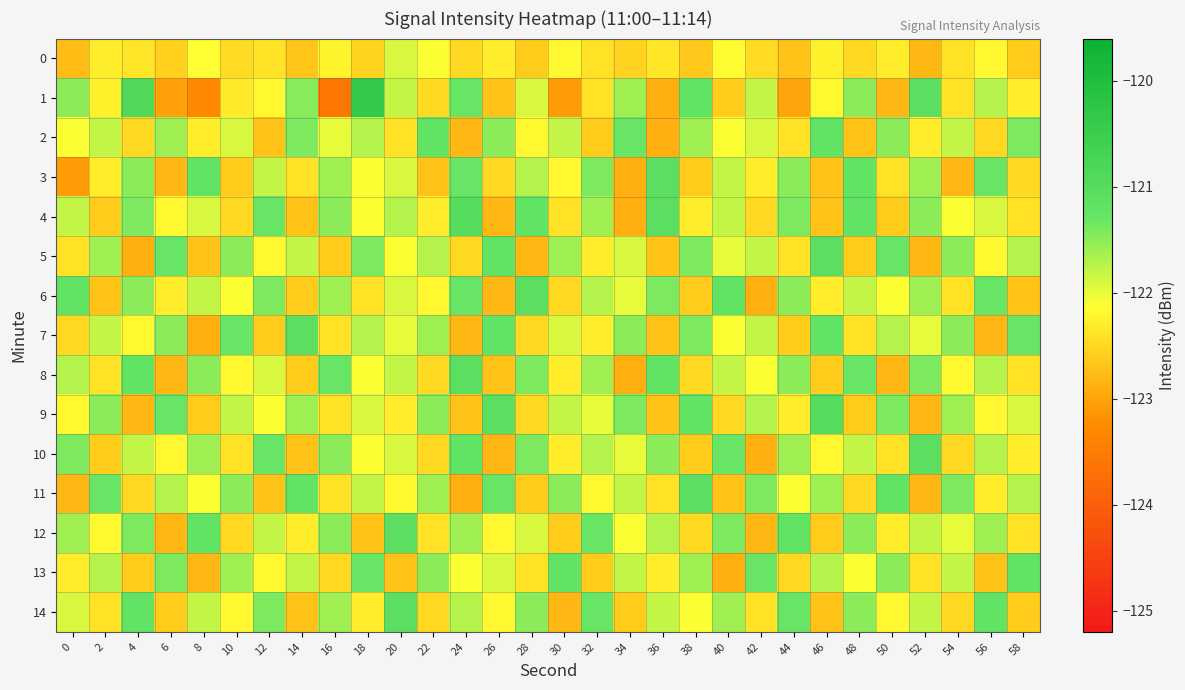

Reading left to right, transcribe all the data shown in this chart.

0: 0=-122.8	2=-122.3	4=-122.4	6=-122.6	8=-122.1	10=-122.5	12=-122.4	14=-122.7	16=-122.2	18=-122.5	20=-121.9	22=-122.1	24=-122.5	26=-122.3	28=-122.6	30=-122.2	32=-122.4	34=-122.5	36=-122.3	38=-122.7	40=-122.2	42=-122.5	44=-122.7	46=-122.2	48=-122.5	50=-122.3	52=-122.8	54=-122.4	56=-122.2	58=-122.6
1: 0=-121.5	2=-122.2	4=-120.9	6=-123.0	8=-123.3	10=-122.3	12=-122.2	14=-121.5	16=-123.6	18=-120.4	20=-121.8	22=-122.5	24=-121.3	26=-122.7	28=-121.9	30=-123.1	32=-122.4	34=-121.6	36=-122.9	38=-121.2	40=-122.6	42=-121.8	44=-123.0	46=-122.2	48=-121.5	50=-122.8	52=-121.1	54=-122.4	56=-121.7	58=-122.3
2: 0=-122.1	2=-121.8	4=-122.5	6=-121.6	8=-122.3	10=-121.9	12=-122.7	14=-121.4	16=-122.0	18=-121.7	20=-122.4	22=-121.2	24=-122.8	26=-121.5	28=-122.2	30=-121.8	32=-122.6	34=-121.3	36=-122.9	38=-121.6	40=-122.1	42=-121.9	44=-122.4	46=-121.2	48=-122.7	50=-121.5	52=-122.3	54=-121.8	56=-122.5	58=-121.4
3: 0=-123.1	2=-122.3	4=-121.5	6=-122.8	8=-121.2	10=-122.6	12=-121.8	14=-122.4	16=-121.6	18=-122.1	20=-121.9	22=-122.7	24=-121.3	26=-122.5	28=-121.7	30=-122.2	32=-121.4	34=-122.9	36=-121.1	38=-122.6	40=-121.8	42=-122.3	44=-121.5	46=-122.7	48=-121.2	50=-122.4	52=-121.6	54=-122.8	56=-121.3	58=-122.5
4: 0=-121.8	2=-122.6	4=-121.4	6=-122.2	8=-121.9	10=-122.5	12=-121.3	14=-122.7	16=-121.5	18=-122.1	20=-121.7	22=-122.3	24=-121.0	26=-122.8	28=-121.2	30=-122.4	32=-121.6	34=-122.9	36=-121.1	38=-122.3	40=-121.8	42=-122.5	44=-121.4	46=-122.7	48=-121.2	50=-122.6	52=-121.5	54=-122.1	56=-121.9	58=-122.4
5: 0=-122.4	2=-121.6	4=-122.9	6=-121.3	8=-122.7	10=-121.5	12=-122.2	14=-121.8	16=-122.6	18=-121.4	20=-122.1	22=-121.7	24=-122.5	26=-121.2	28=-122.8	30=-121.6	32=-122.3	34=-121.9	36=-122.7	38=-121.4	40=-122.0	42=-121.8	44=-122.4	46=-121.1	48=-122.6	50=-121.3	52=-122.8	54=-121.5	56=-122.2	58=-121.7
6: 0=-121.2	2=-122.7	4=-121.5	6=-122.3	8=-121.8	10=-122.1	12=-121.4	14=-122.6	16=-121.6	18=-122.4	20=-121.9	22=-122.2	24=-121.3	26=-122.8	28=-121.1	30=-122.5	32=-121.7	34=-122.0	36=-121.4	38=-122.6	40=-121.2	42=-122.9	44=-121.5	46=-122.3	48=-121.8	50=-122.1	52=-121.6	54=-122.4	56=-121.3	58=-122.7
7: 0=-122.5	2=-121.8	4=-122.2	6=-121.5	8=-122.9	10=-121.3	12=-122.6	14=-121.1	16=-122.4	18=-121.7	20=-122.0	22=-121.6	24=-122.8	26=-121.2	28=-122.5	30=-121.9	32=-122.3	34=-121.5	36=-122.7	38=-121.4	40=-122.1	42=-121.8	44=-122.6	46=-121.2	48=-122.4	50=-121.7	52=-122.0	54=-121.5	56=-122.8	58=-121.3
8: 0=-121.7	2=-122.4	4=-121.2	6=-122.8	8=-121.5	10=-122.2	12=-121.9	14=-122.6	16=-121.3	18=-122.1	20=-121.8	22=-122.5	24=-121.1	26=-122.7	28=-121.4	30=-122.3	32=-121.6	34=-122.9	36=-121.2	38=-122.5	40=-121.8	42=-122.1	44=-121.5	46=-122.6	48=-121.3	50=-122.8	52=-121.4	54=-122.2	56=-121.7	58=-122.4
9: 0=-122.2	2=-121.5	4=-122.8	6=-121.3	8=-122.6	10=-121.8	12=-122.1	14=-121.6	16=-122.4	18=-121.9	20=-122.3	22=-121.5	24=-122.7	26=-121.1	28=-122.5	30=-121.8	32=-122.0	34=-121.4	36=-122.7	38=-121.2	40=-122.5	42=-121.7	44=-122.3	46=-121.0	48=-122.6	50=-121.4	52=-122.8	54=-121.6	56=-122.2	58=-121.9
10: 0=-121.4	2=-122.6	4=-121.8	6=-122.2	8=-121.6	10=-122.4	12=-121.3	14=-122.7	16=-121.5	18=-122.1	20=-121.9	22=-122.5	24=-121.2	26=-122.8	28=-121.4	30=-122.3	32=-121.7	34=-122.0	36=-121.5	38=-122.6	40=-121.3	42=-122.9	44=-121.6	46=-122.2	48=-121.8	50=-122.4	52=-121.1	54=-122.5	56=-121.7	58=-122.3
11: 0=-122.8	2=-121.3	4=-122.5	6=-121.7	8=-122.1	10=-121.5	12=-122.7	14=-121.2	16=-122.4	18=-121.8	20=-122.2	22=-121.6	24=-122.9	26=-121.3	28=-122.6	30=-121.5	32=-122.2	34=-121.8	36=-122.4	38=-121.1	40=-122.7	42=-121.4	44=-122.1	46=-121.6	48=-122.5	50=-121.2	52=-122.8	54=-121.4	56=-122.3	58=-121.7
12: 0=-121.6	2=-122.2	4=-121.4	6=-122.8	8=-121.2	10=-122.5	12=-121.8	14=-122.3	16=-121.5	18=-122.7	20=-121.1	22=-122.4	24=-121.6	26=-122.2	28=-121.9	30=-122.6	32=-121.3	34=-122.1	36=-121.7	38=-122.5	40=-121.4	42=-122.8	44=-121.2	46=-122.6	48=-121.5	50=-122.3	52=-121.8	54=-122.0	56=-121.6	58=-122.4
13: 0=-122.3	2=-121.7	4=-122.6	6=-121.4	8=-122.8	10=-121.6	12=-122.2	14=-121.8	16=-122.5	18=-121.3	20=-122.7	22=-121.5	24=-122.1	26=-121.9	28=-122.4	30=-121.2	32=-122.6	34=-121.8	36=-122.3	38=-121.6	40=-122.9	42=-121.3	44=-122.5	46=-121.7	48=-122.1	50=-121.5	52=-122.4	54=-121.8	56=-122.7	58=-121.2
14: 0=-121.9	2=-122.4	4=-121.2	6=-122.6	8=-121.8	10=-122.2	12=-121.4	14=-122.7	16=-121.6	18=-122.3	20=-121.1	22=-122.5	24=-121.7	26=-122.2	28=-121.5	30=-122.8	32=-121.3	34=-122.6	36=-121.8	38=-122.1	40=-121.6	42=-122.4	44=-121.3	46=-122.7	48=-121.5	50=-122.2	52=-121.8	54=-122.5	56=-121.2	58=-122.6